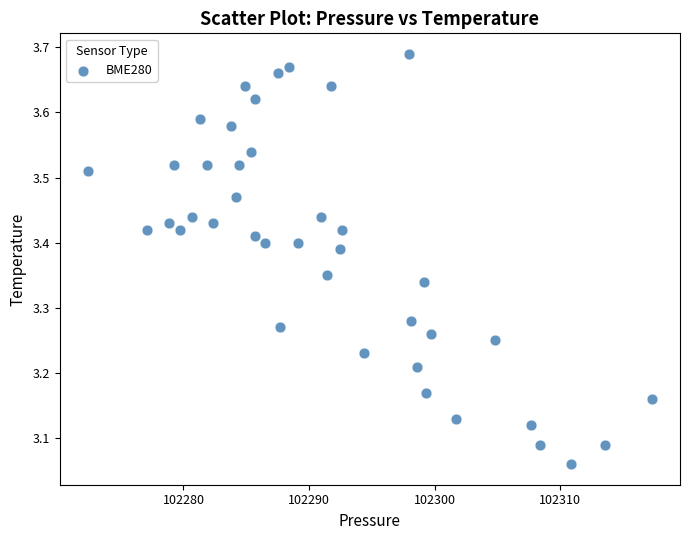

What is the range of Y values (max minus min)?

0.6